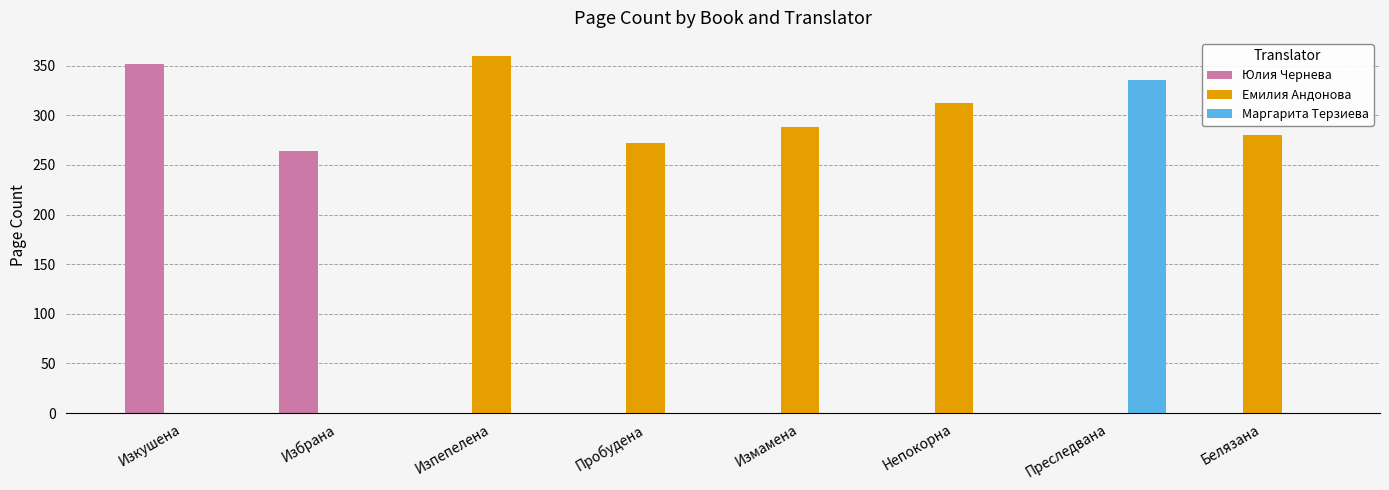

At which label does Емилия Андонова first exceed 280?

Изпепелена